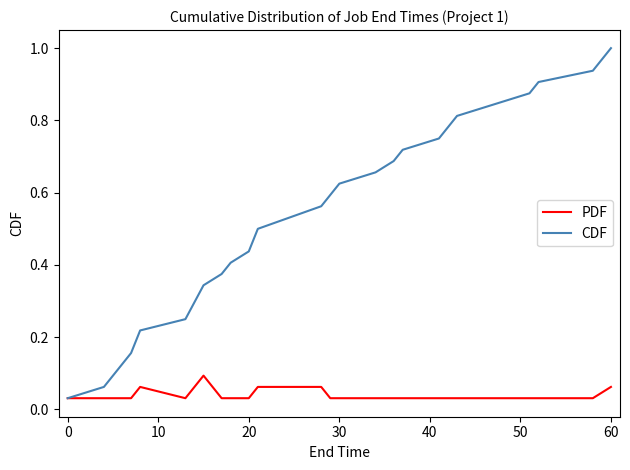

Which series has the largest total across all categories?

CDF